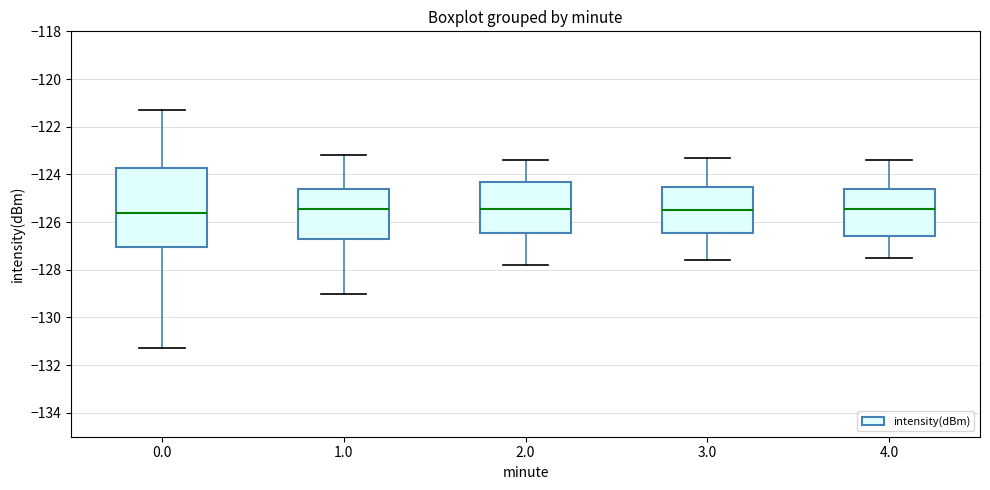

Where is the upper edge of the box at x = 4.0 on the y-axis? The values are not printed on the chart, so give them approximately, as read against the axis.

-124.6